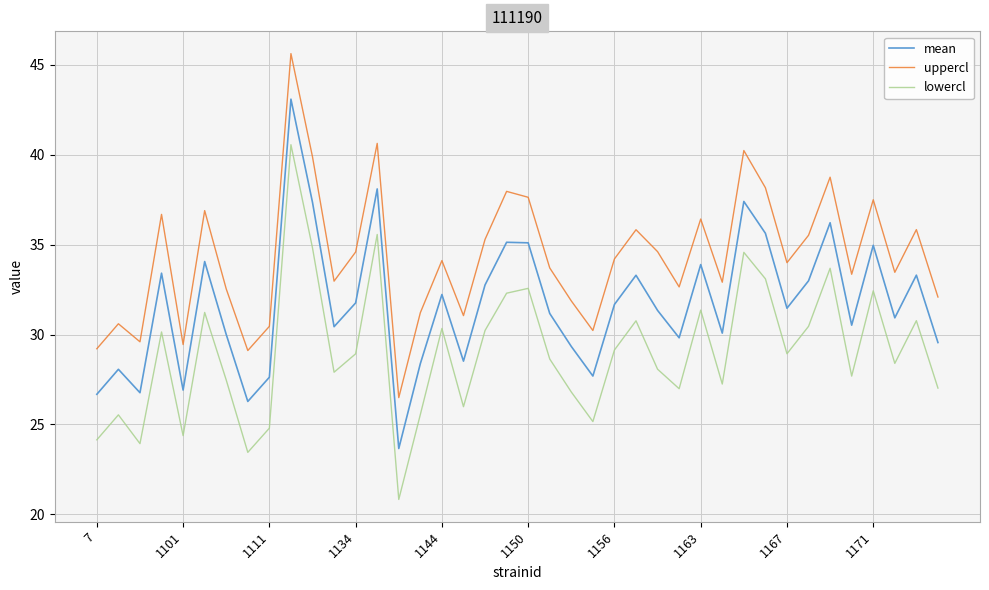

List the series in order of their peak value, highest first.

uppercl, mean, lowercl